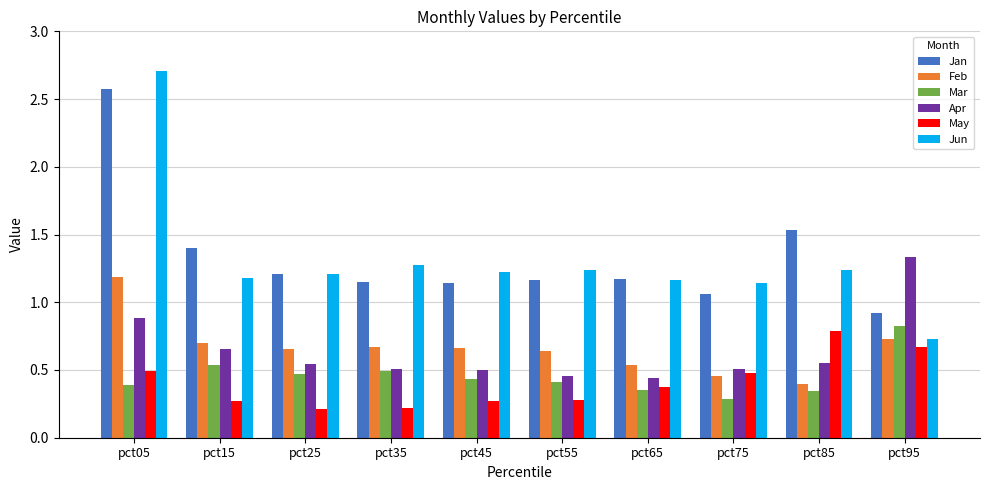

What is the sum of all Jan values?

13.3